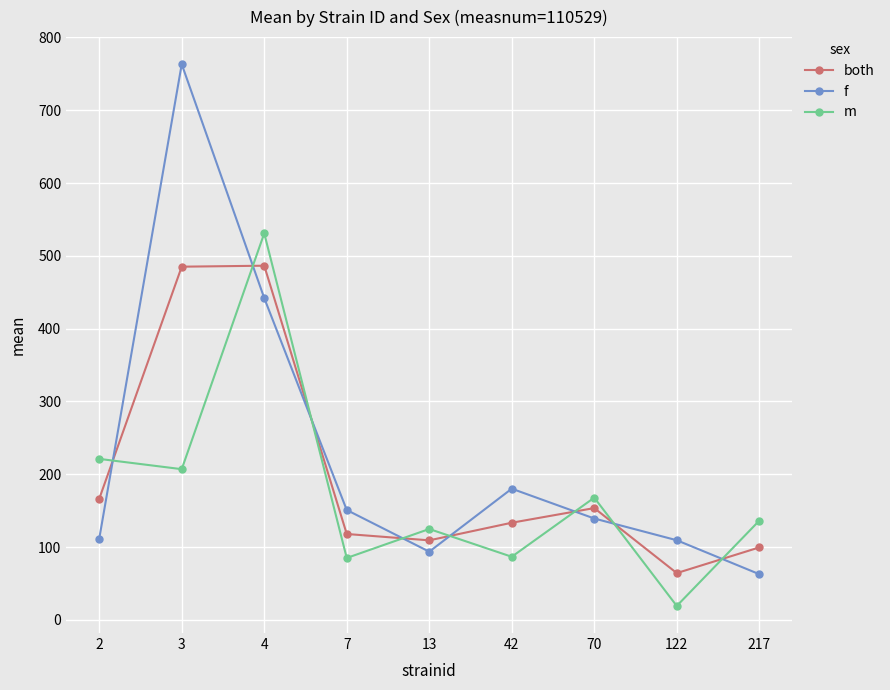

Which series changed the most between 42 and 122?

f